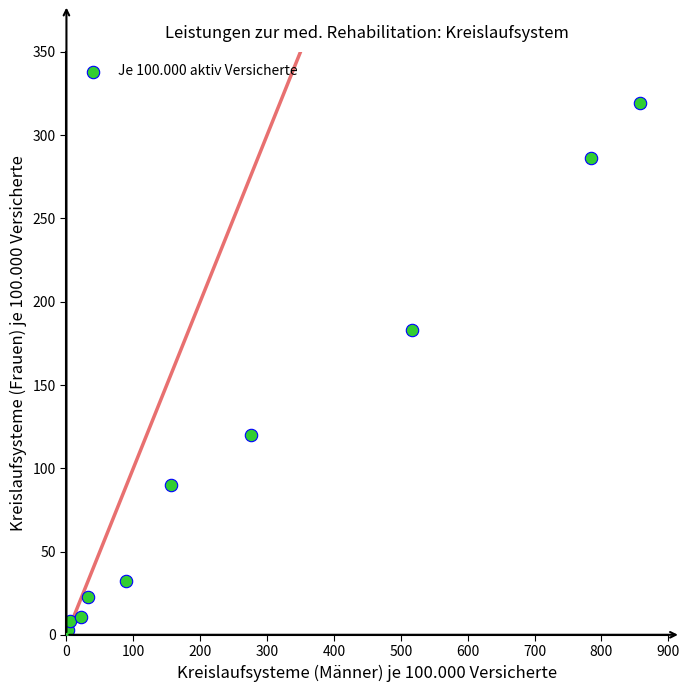

What is the average Y value?

107.6